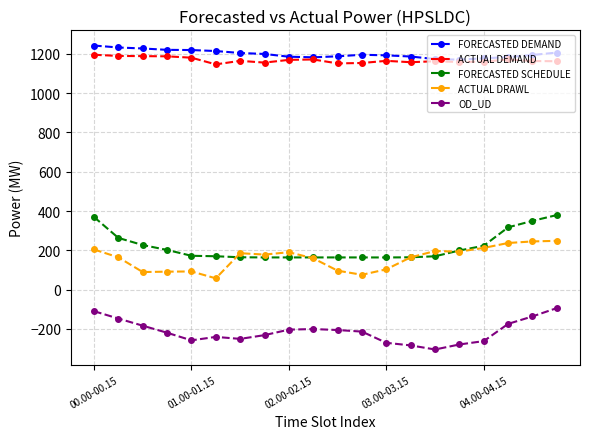

What is the average value of the FORECASTED SCHEDULE series?

217.4